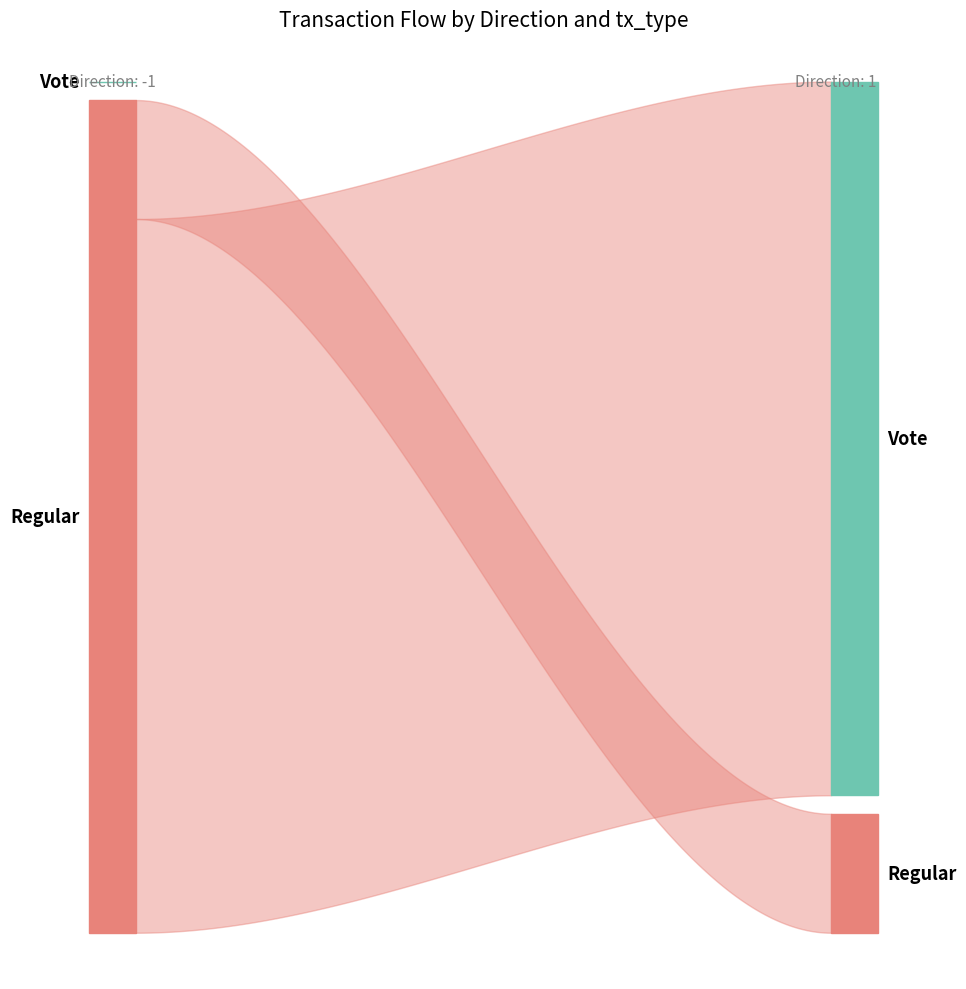

Where does the Vote series first go above 196?

-1